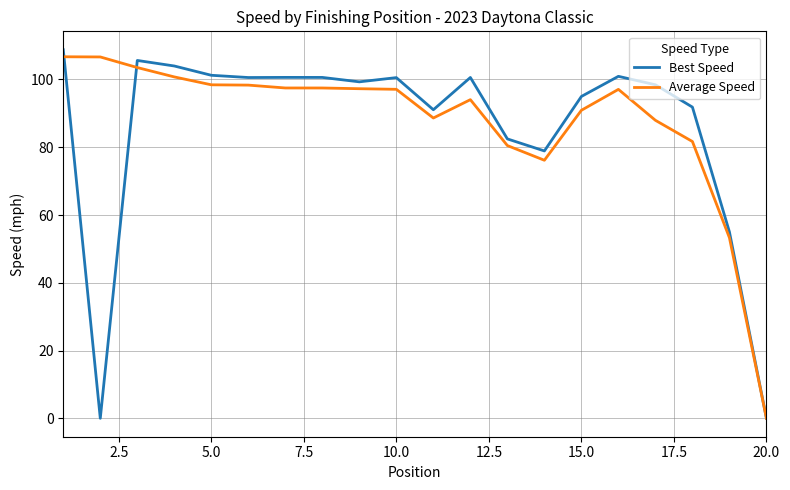

How many intersections are there between Average Speed and Best Speed?

2